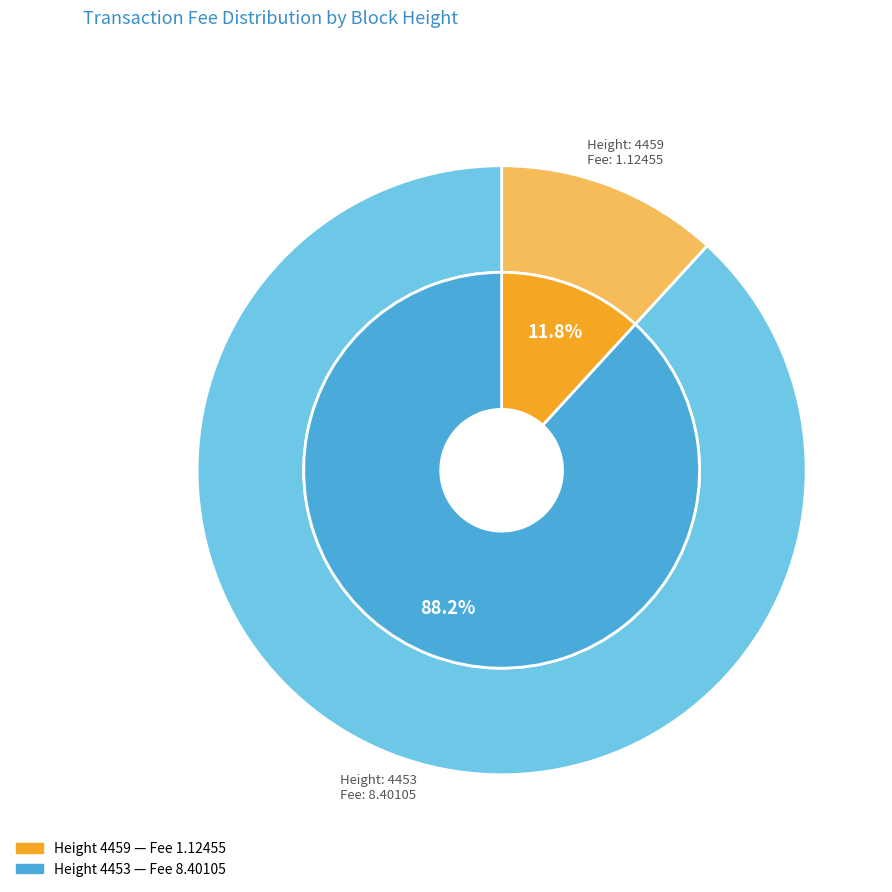

Count the number of slices in the pie.

2